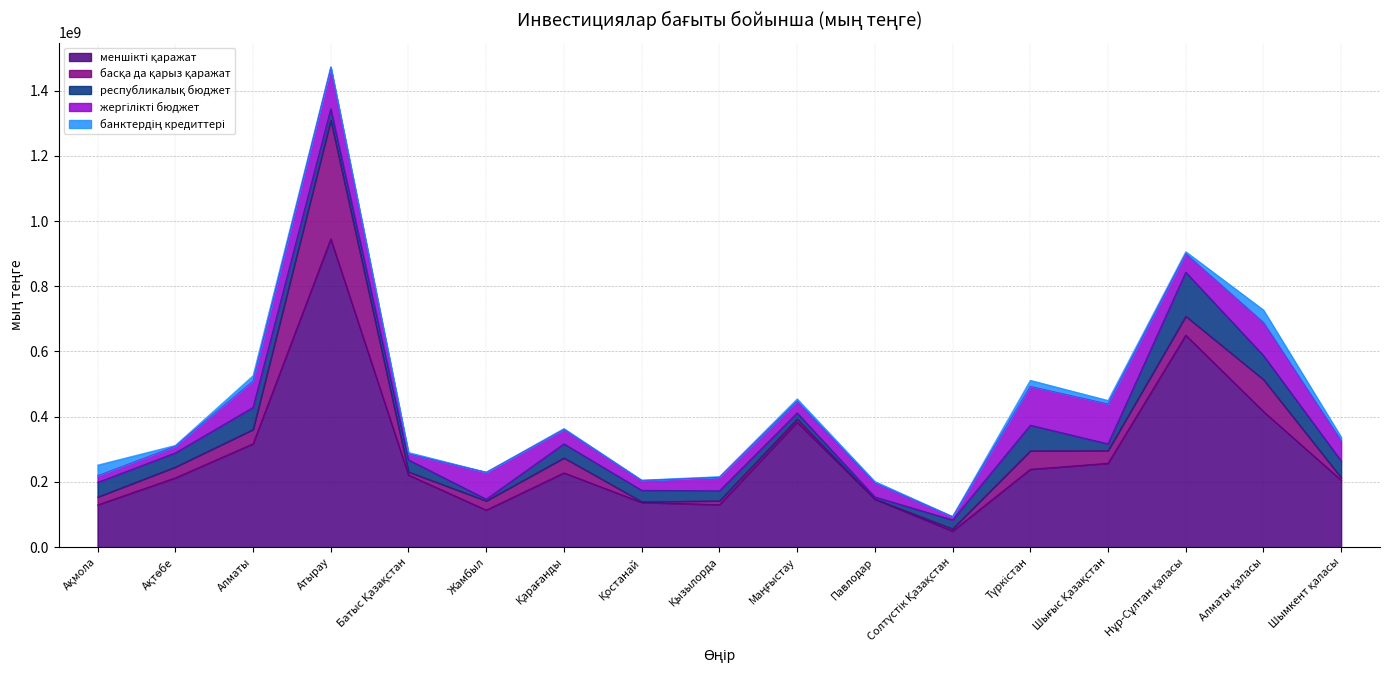

What are all the series names shown in the legend?

меншікті қаражат, басқа да қарыз қаражат, республикалық бюджет, жергілікті бюджет, банктердің кредиттері